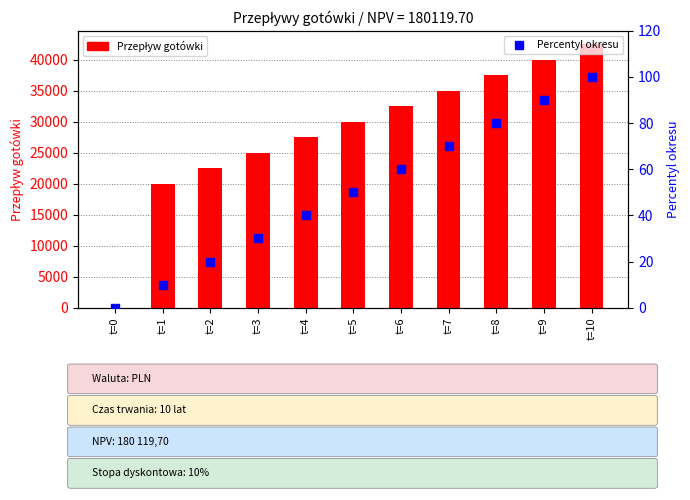

Is the value of Przepływ gotówki at t=6 greater than the value of Percentyl okresu at t=7?

Yes